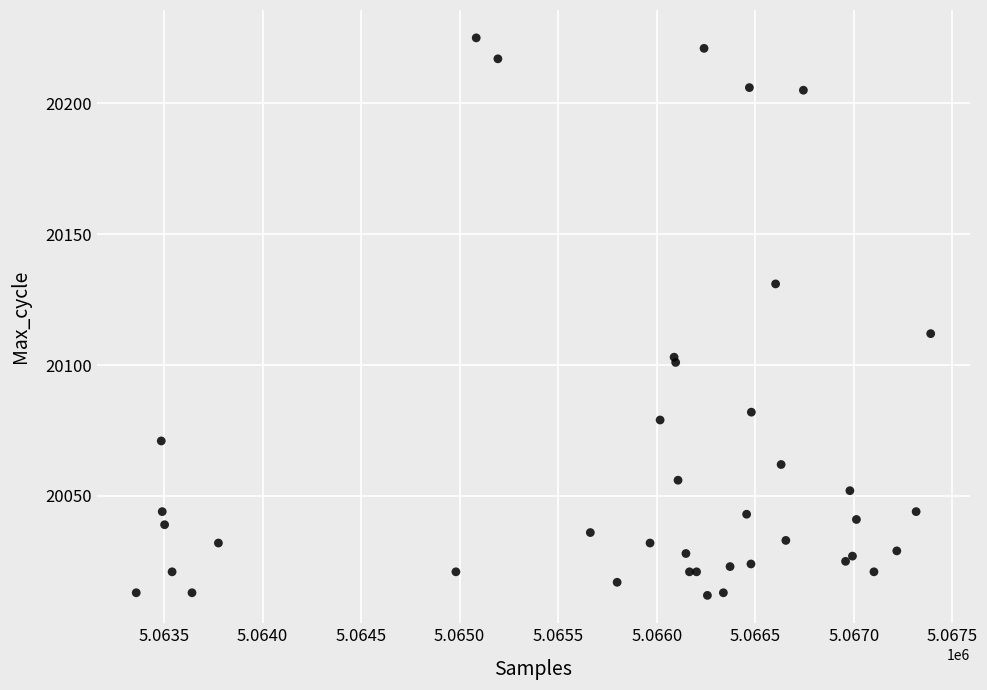

What Y value in the scatter plot is closest to 20118?

20112